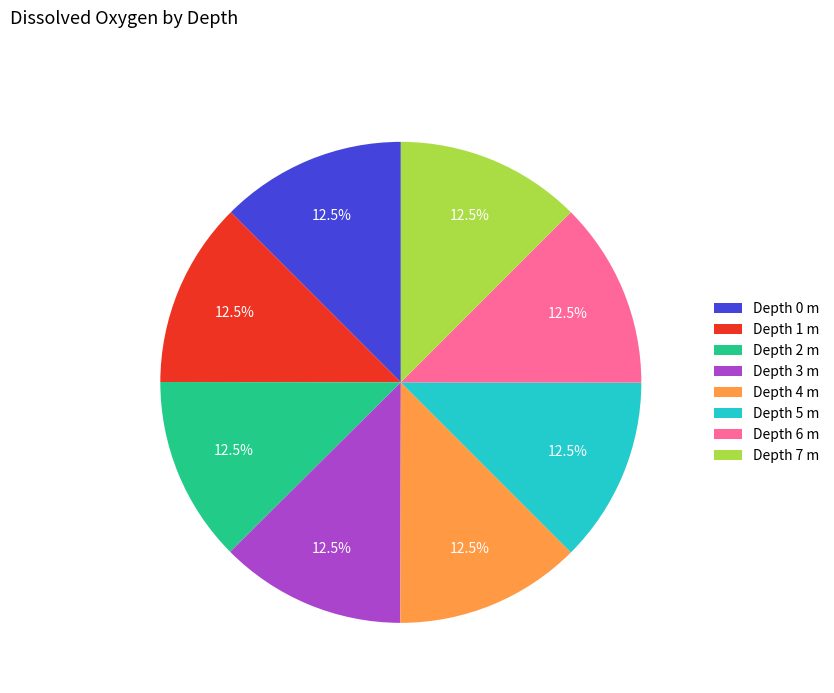

How much of the chart is everything except Depth 7 m?

87.5%